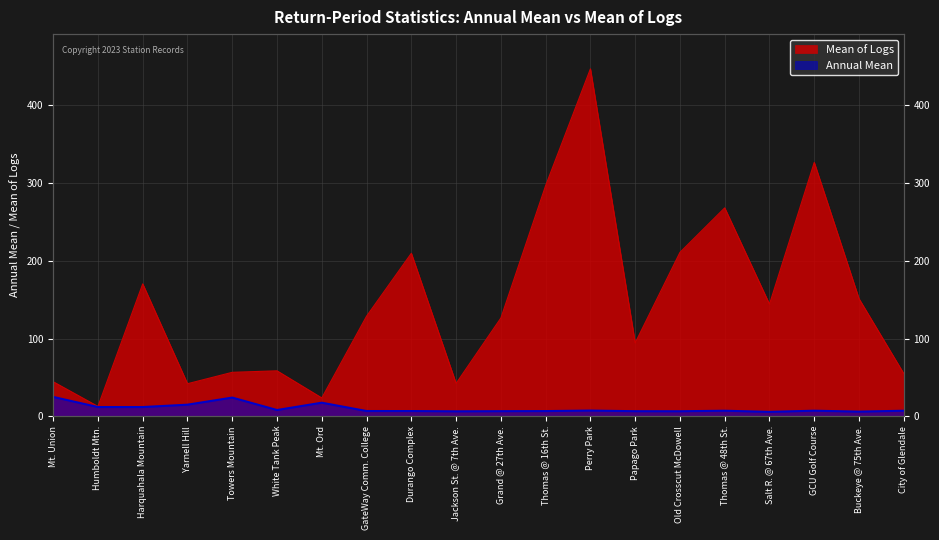

True or false: Annual Mean has a value of 8.0 at White Tank Peak.

True